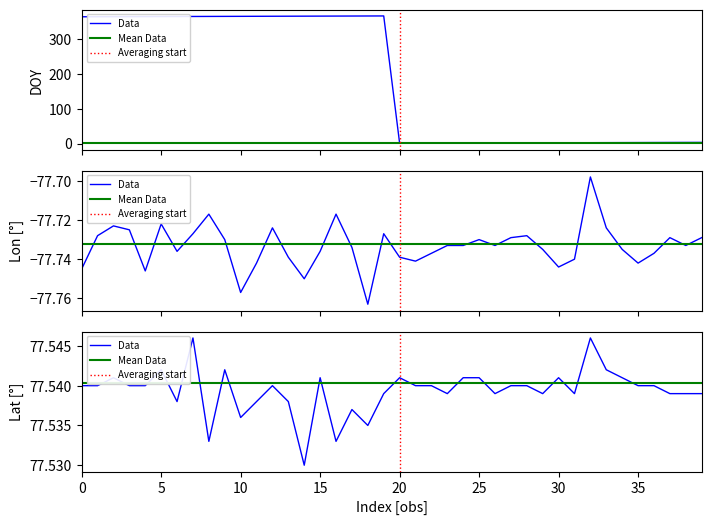

Is it true that Lon equals -77.8 at 10?

True